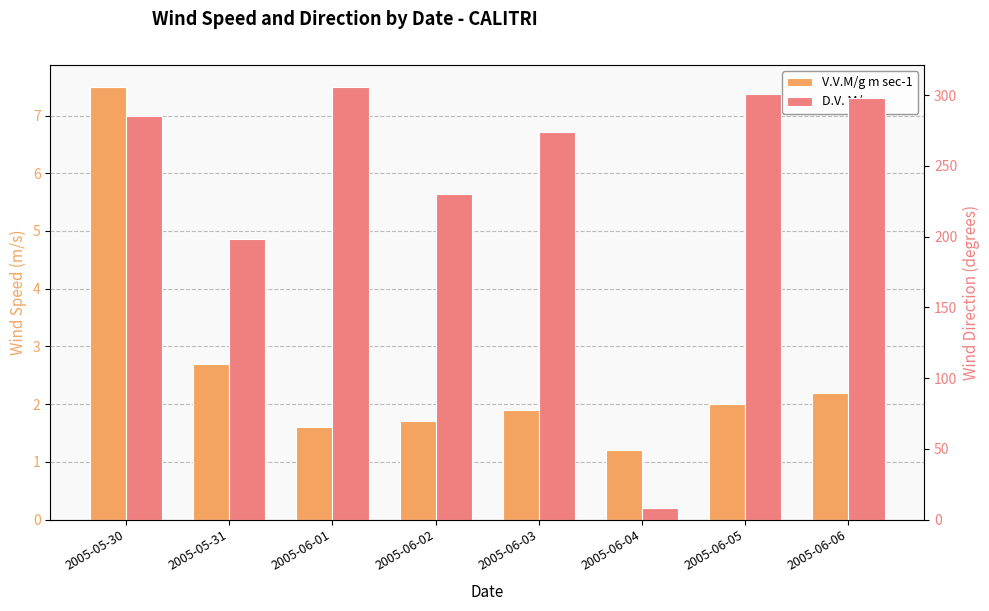

Reading left to right, transcribe all the data shown in this chart.

V.V.M/g m sec-1: 2005-05-30=7.5	2005-05-31=2.7	2005-06-01=1.6	2005-06-02=1.7	2005-06-03=1.9	2005-06-04=1.2	2005-06-05=2.0	2005-06-06=2.2
D.V. M/g: 2005-05-30=285.0	2005-05-31=198.0	2005-06-01=306.0	2005-06-02=230.0	2005-06-03=274.0	2005-06-04=8.0	2005-06-05=301.0	2005-06-06=298.0